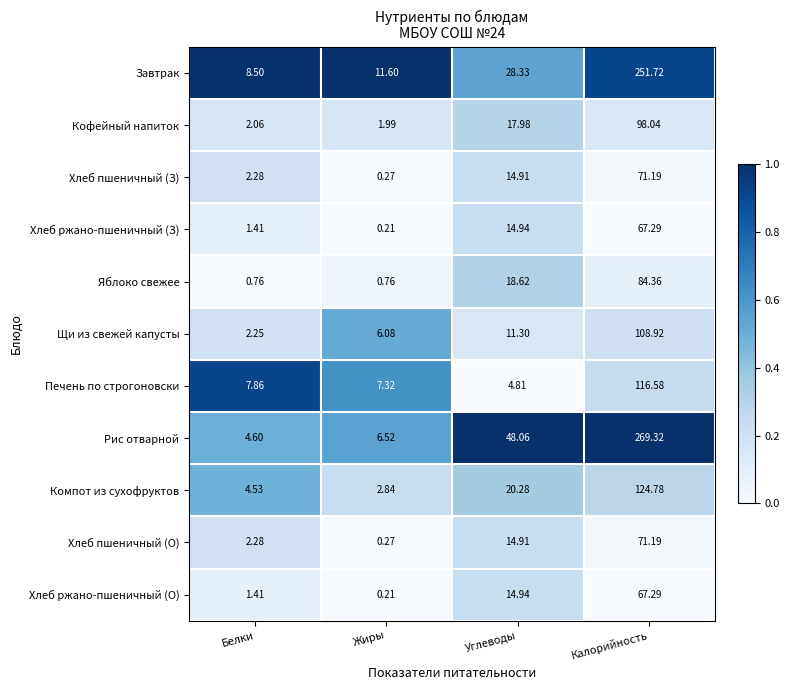

Which series has the largest range (max minus min)?

Рис отварной